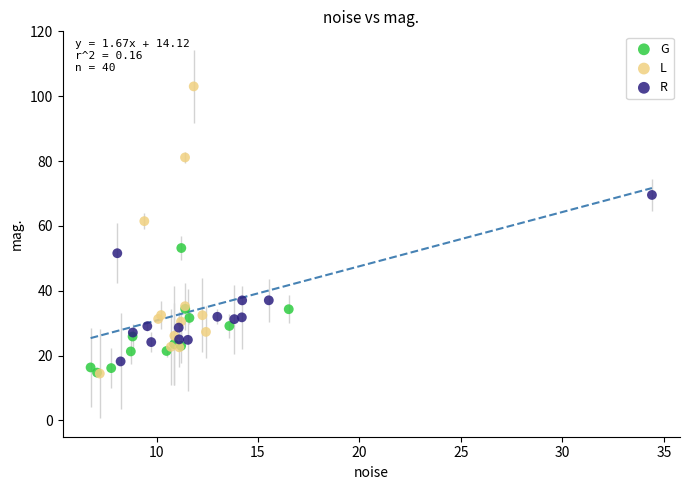

Which series has the largest Y range (max minus min)?

L